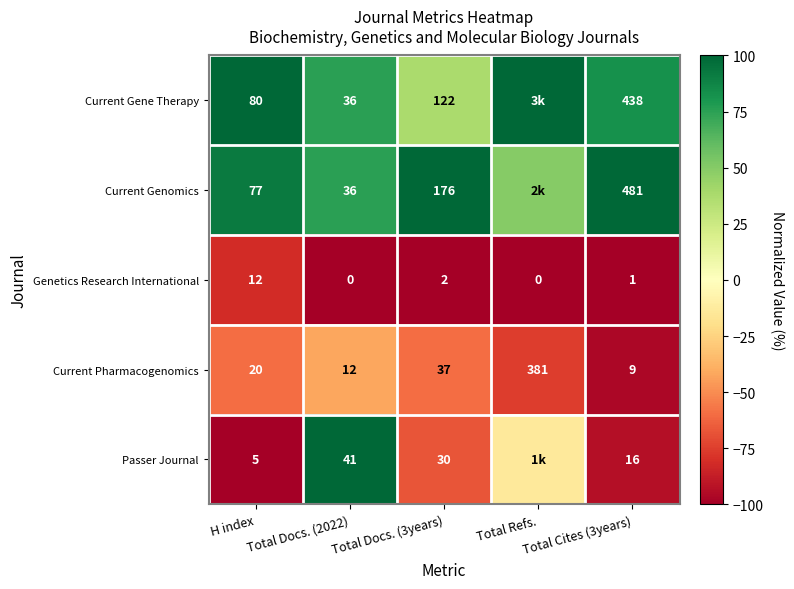

Which has a higher value, Total Docs. (2022) or Total Cites (3years)?

Total Cites (3years)